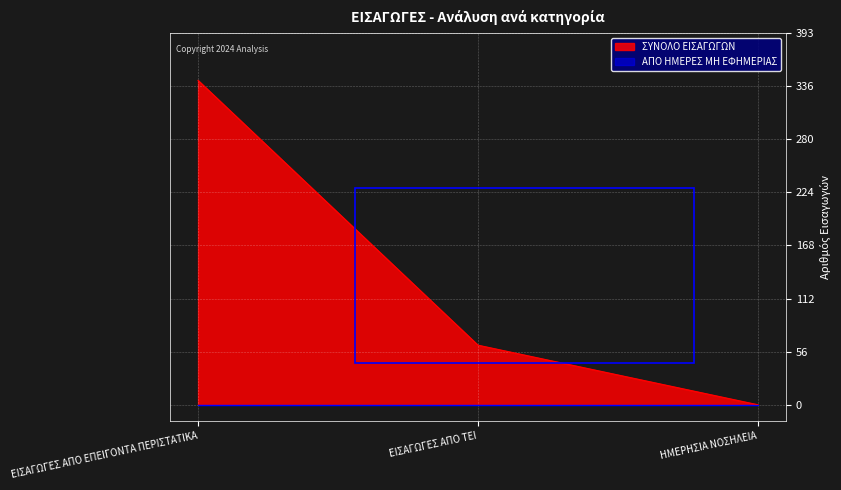

The value of ΣΥΝΟΛΟ ΕΙΣΑΓΩΓΩΝ at ΗΜΕΡΗΣΙΑ ΝΟΣΗΛΕΙΑ is 0. True or false?

True